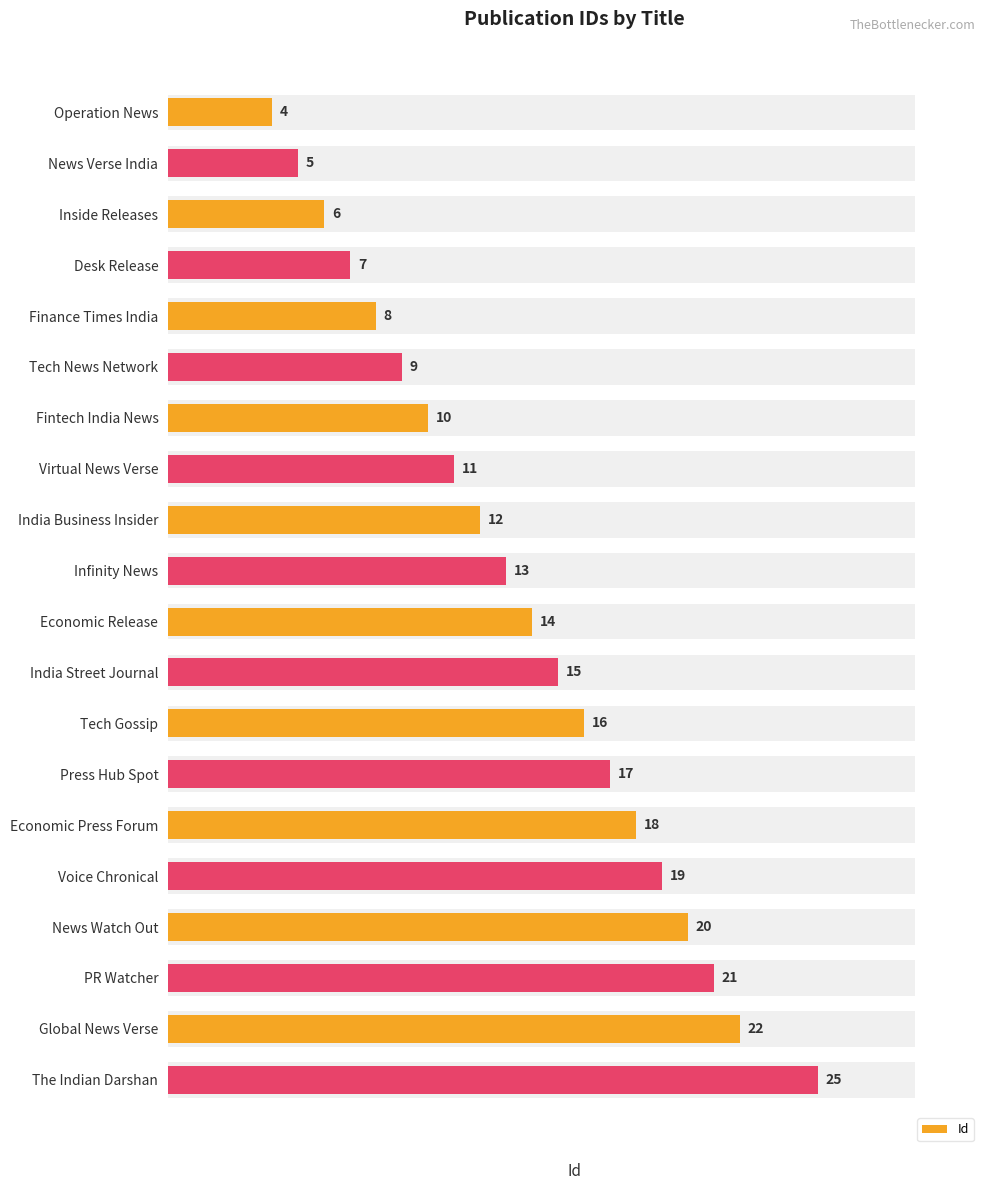

What is the value of the 6th bar from the left?

9